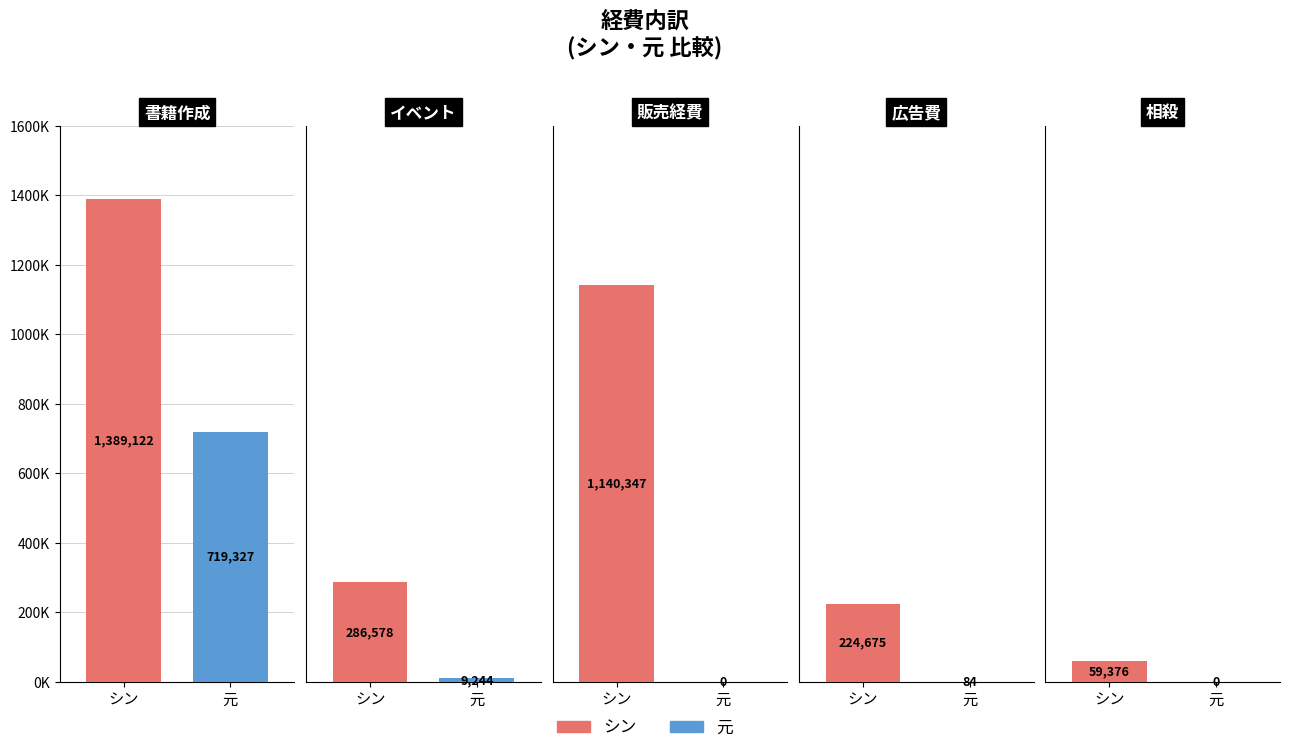

Count the number of categories in the chart.

5